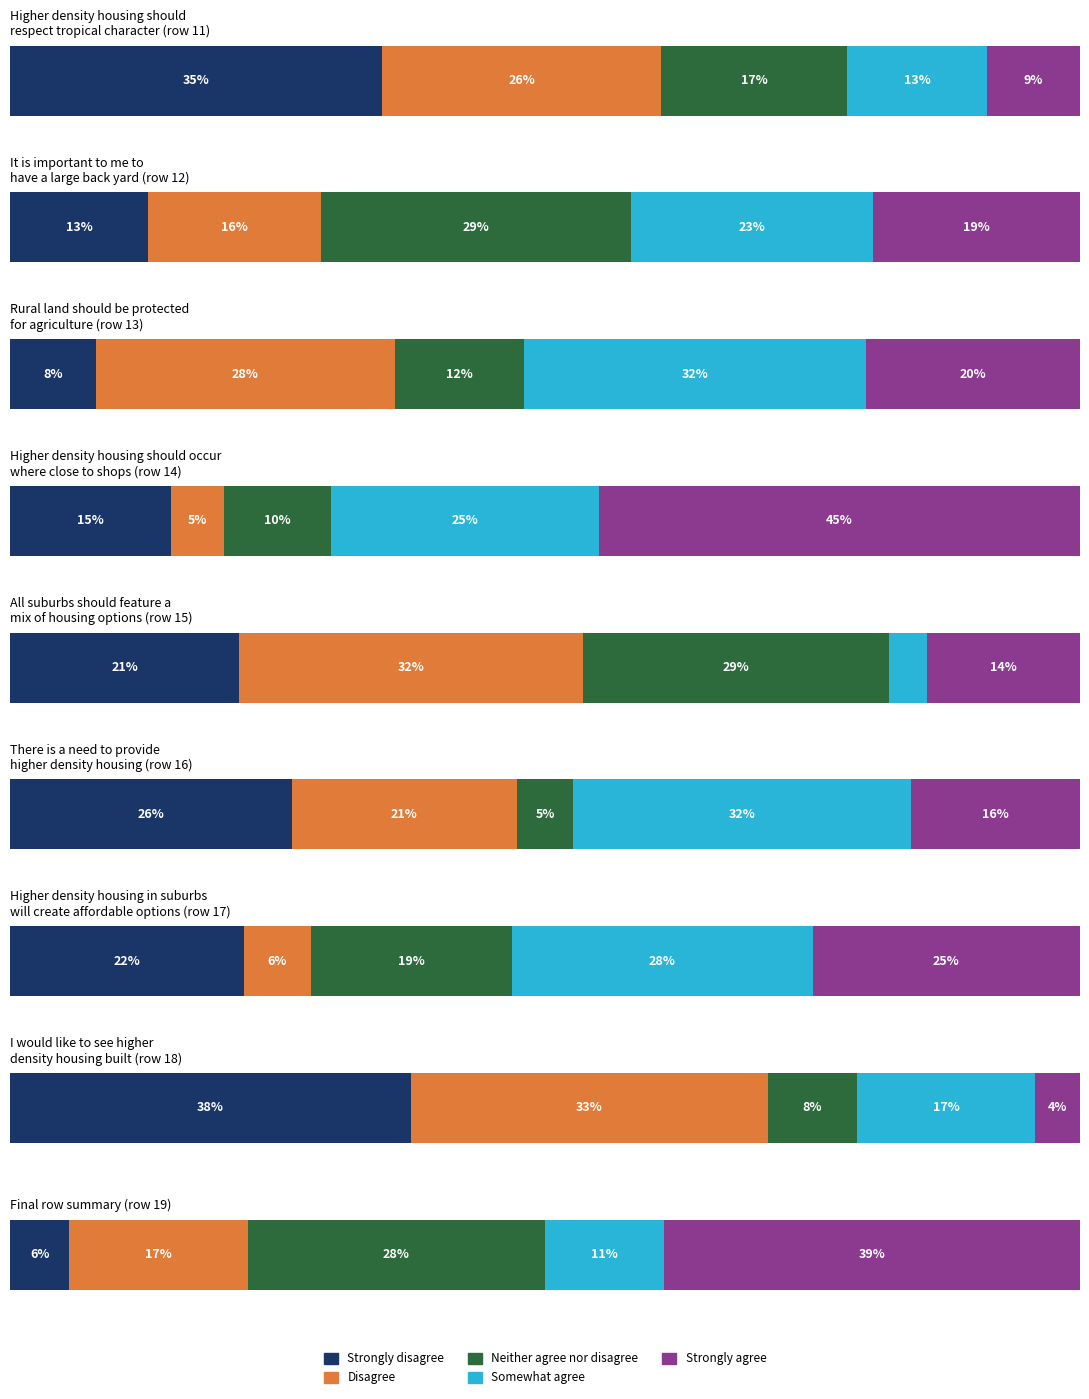

What are all the series names shown in the legend?

Strongly disagree, Disagree, Neither agree nor disagree, Somewhat agree, Strongly agree